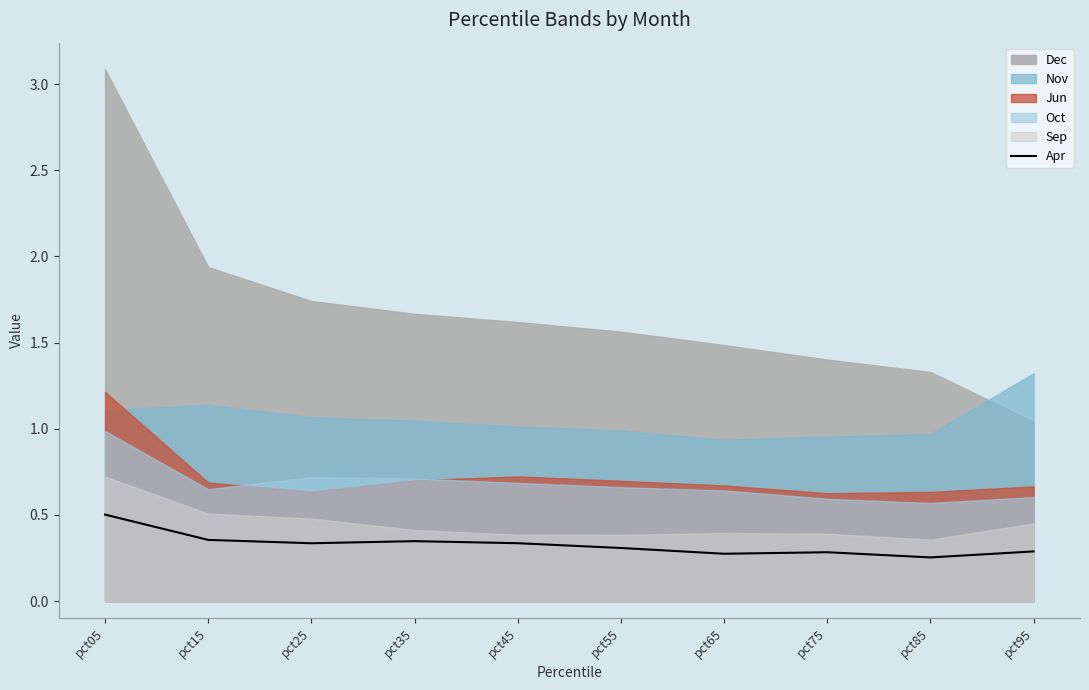

The value of Apr at pct05 is 0.2. True or false?

False